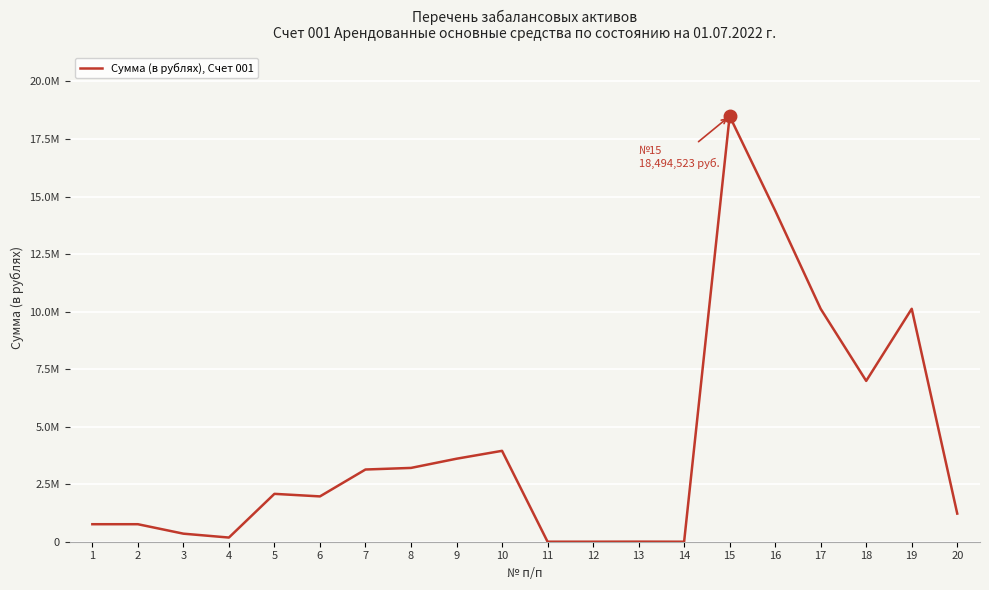

Between 2 and 15, which is larger?

15